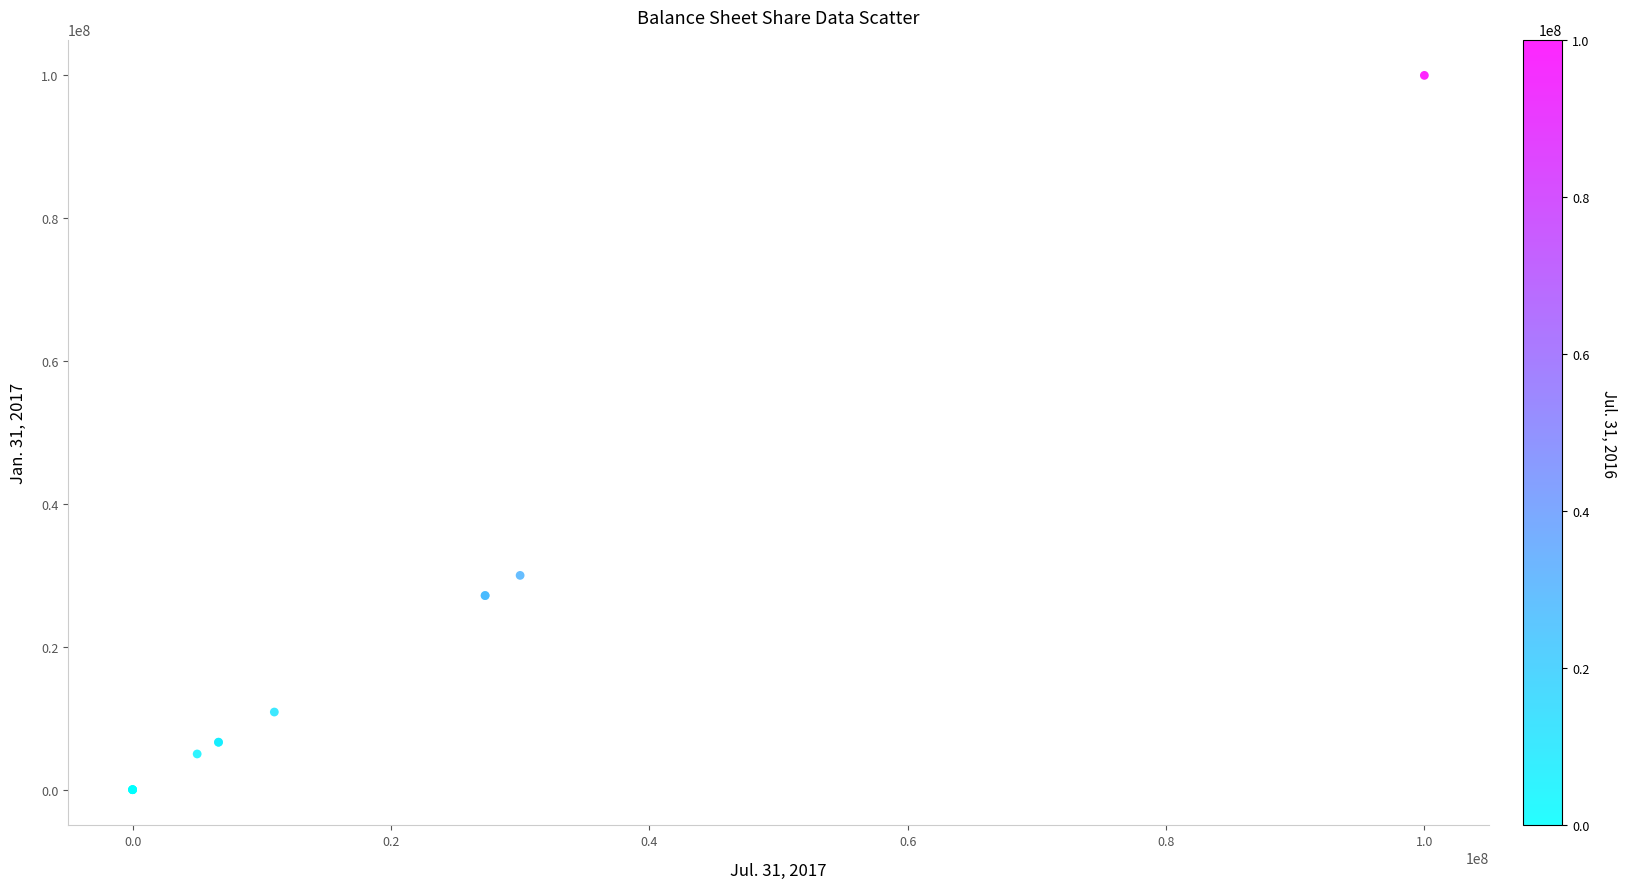

What Y value in the scatter plot is closest to 50000000?

30000000.0